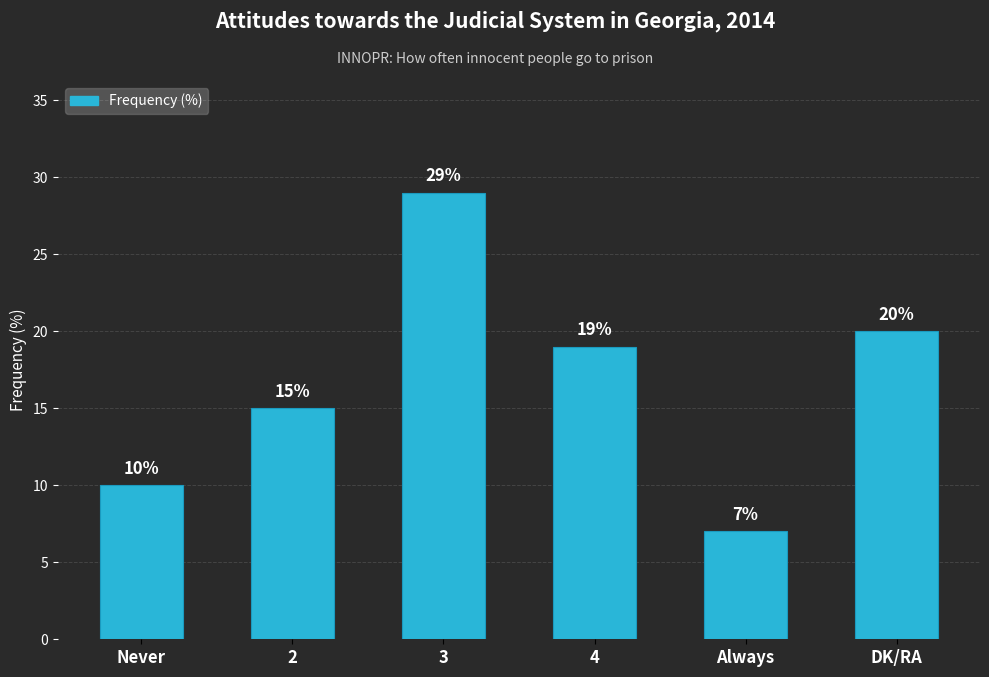

What is the change in value from Never to DK/RA?

+10